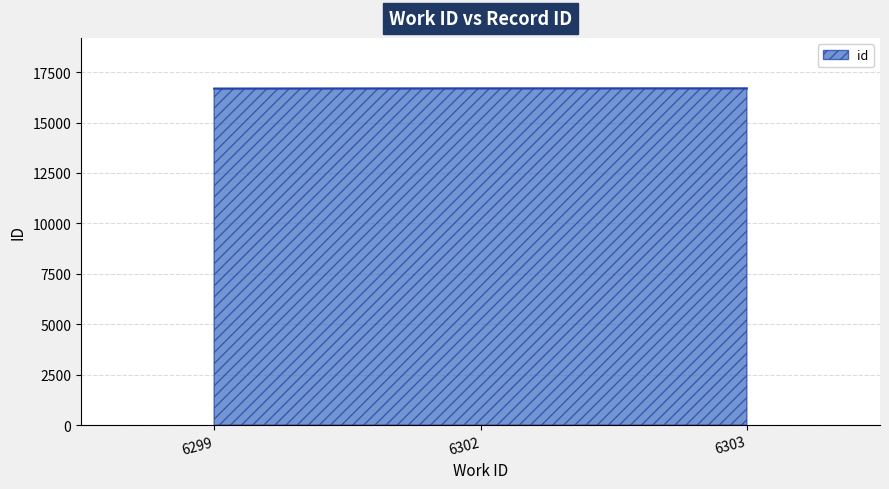

What is the sum of all values?

50066